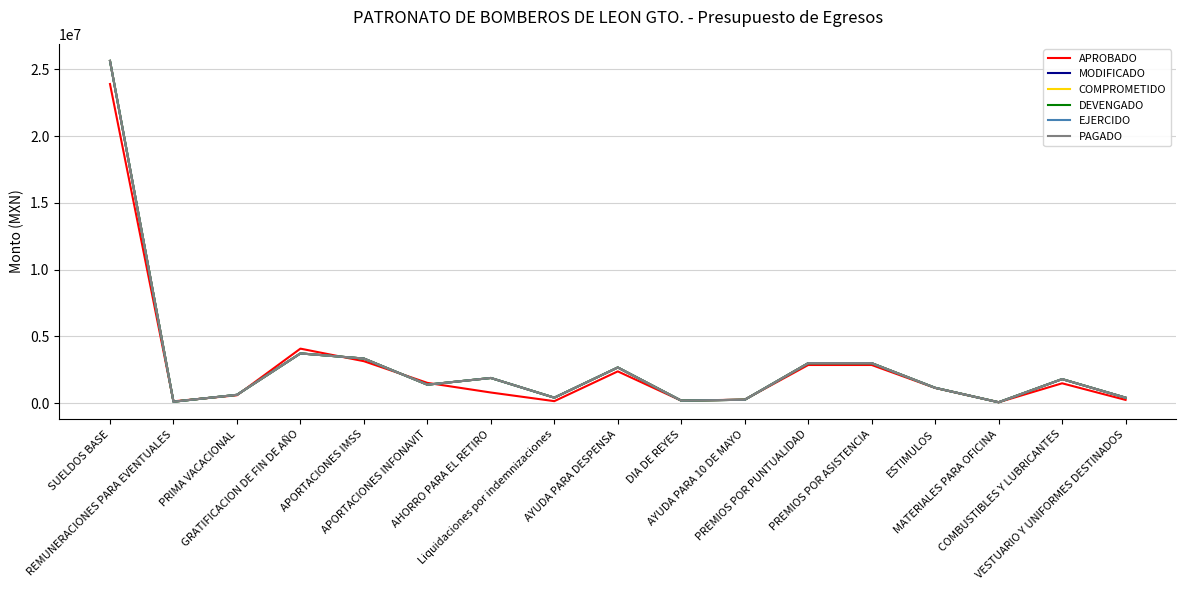

Is this an area chart (filled region under the line)?

No